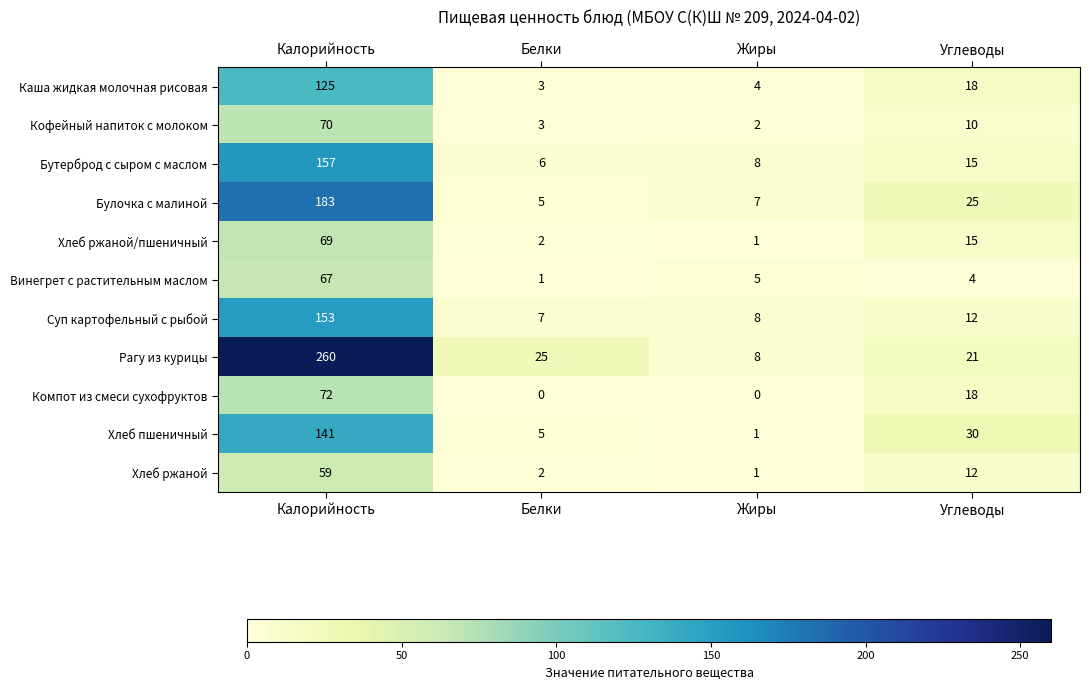

Where is Винегрет с растительным маслом nearest to the value 34?

Жиры